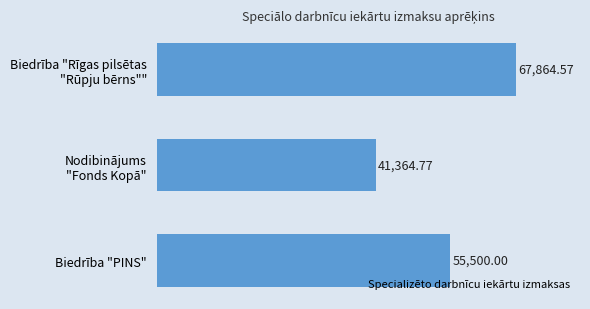

How many series are shown in this chart?

1